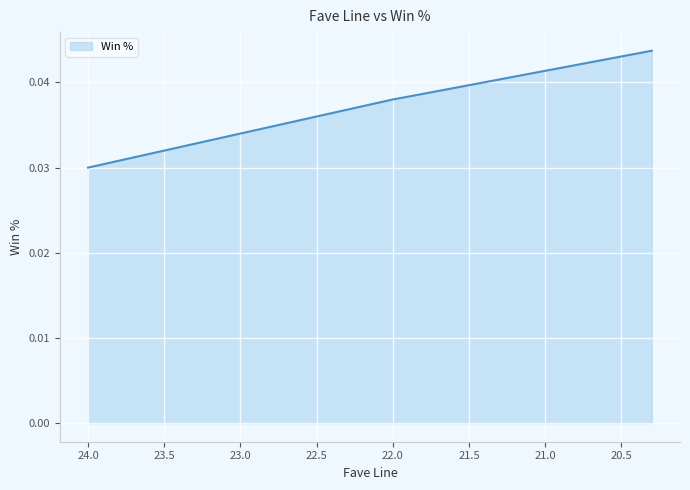

Which category has the lowest value across all series?

24.0